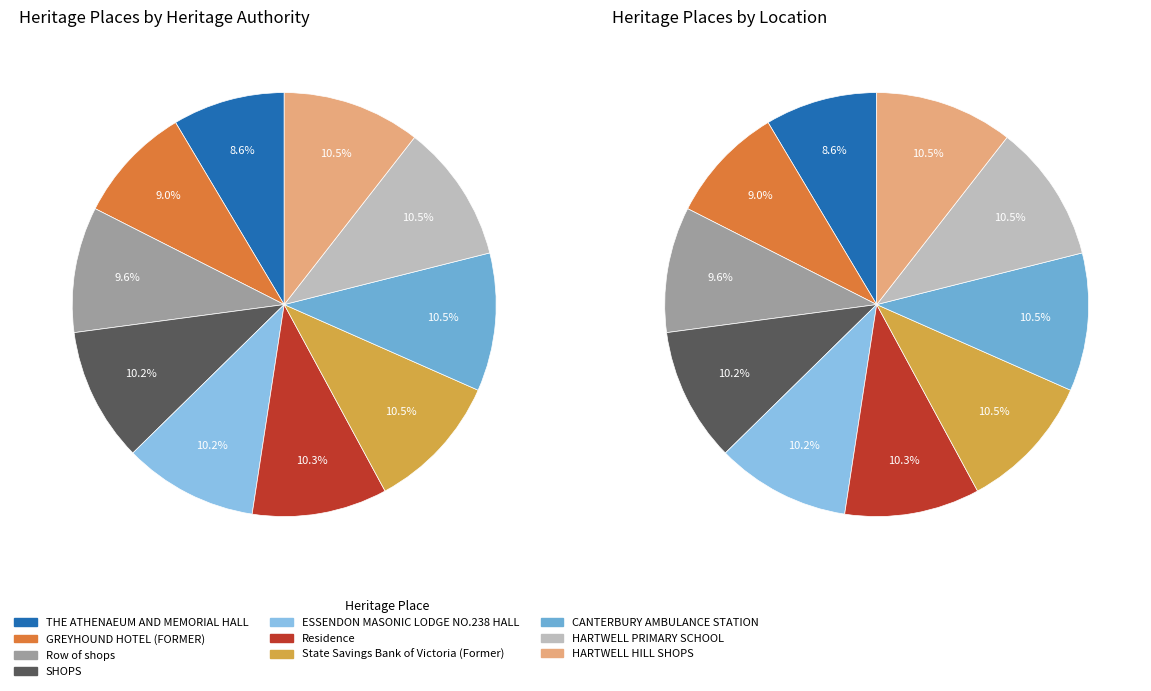

Which category has the smallest portion of the pie?

THE ATHENAEUM AND
MEMORIAL HALL